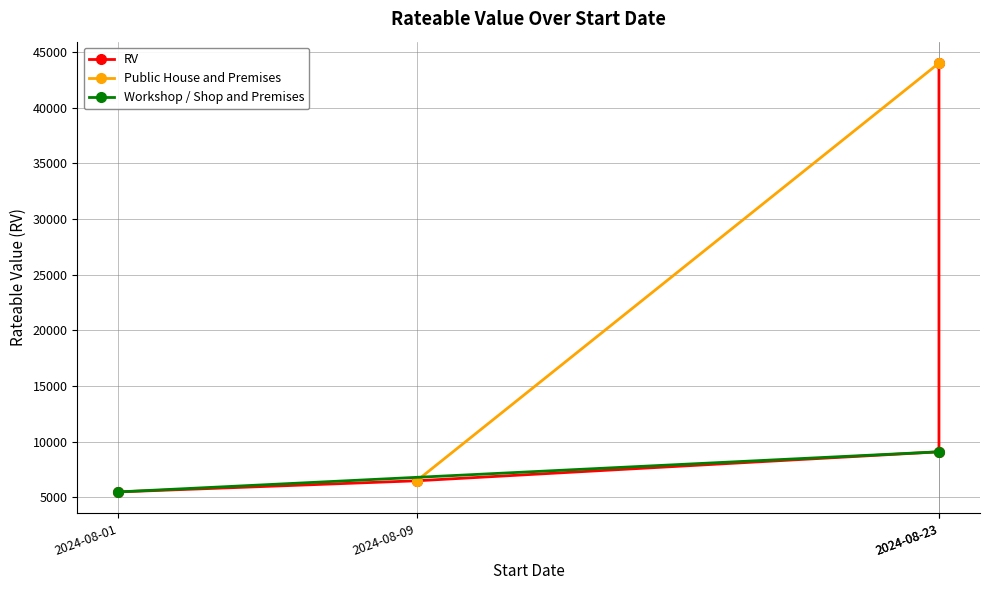

What is the sum of the values at 2024-08-23 and 2024-08-01?

49500